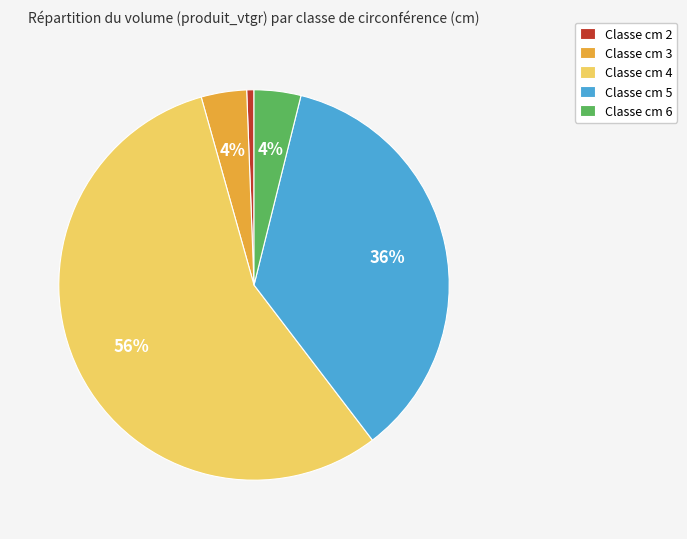

To the nearest percent, what portion does Classe cm 3 represent?

4%